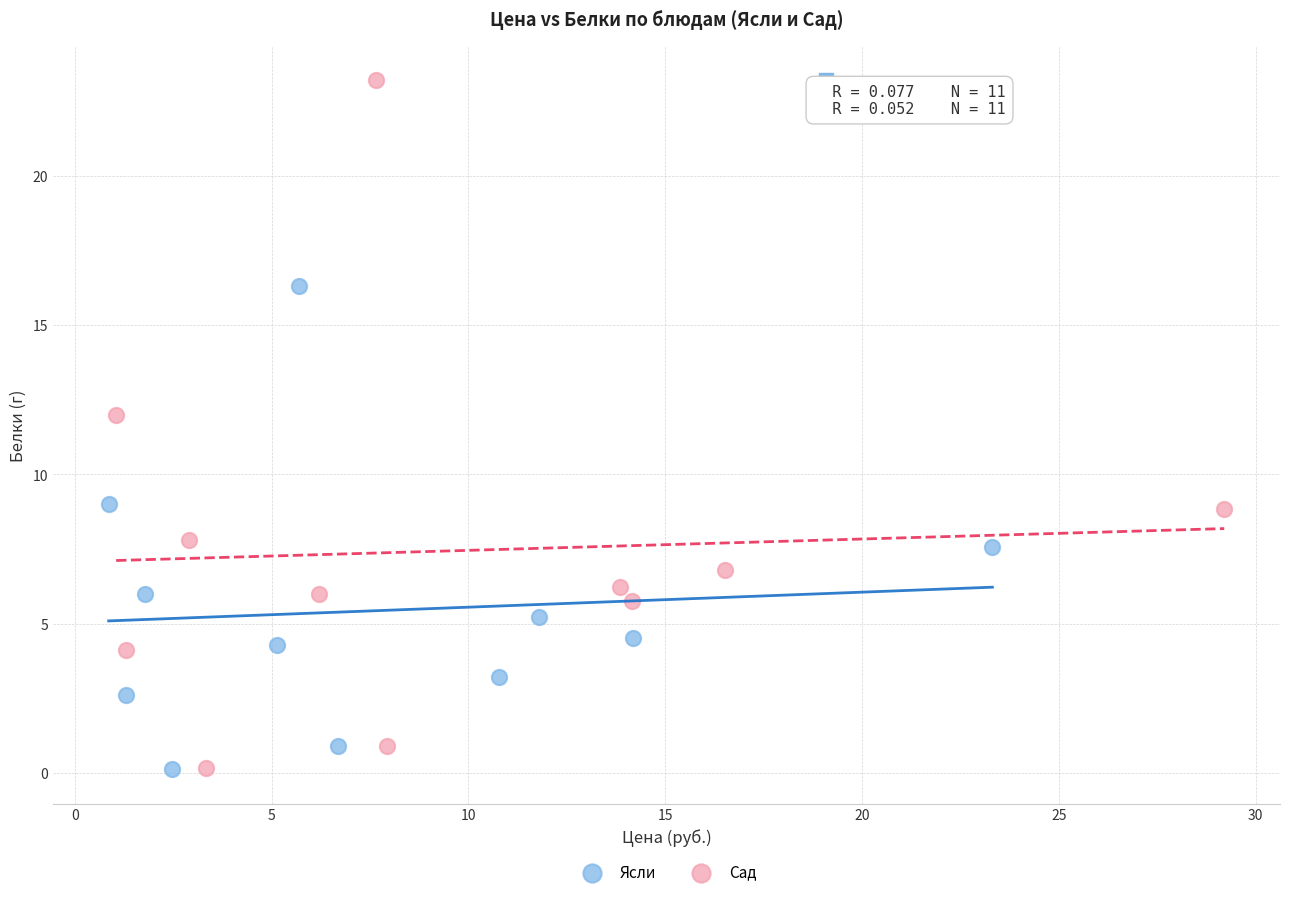

What are all the series names shown in the legend?

Ясли, Сад